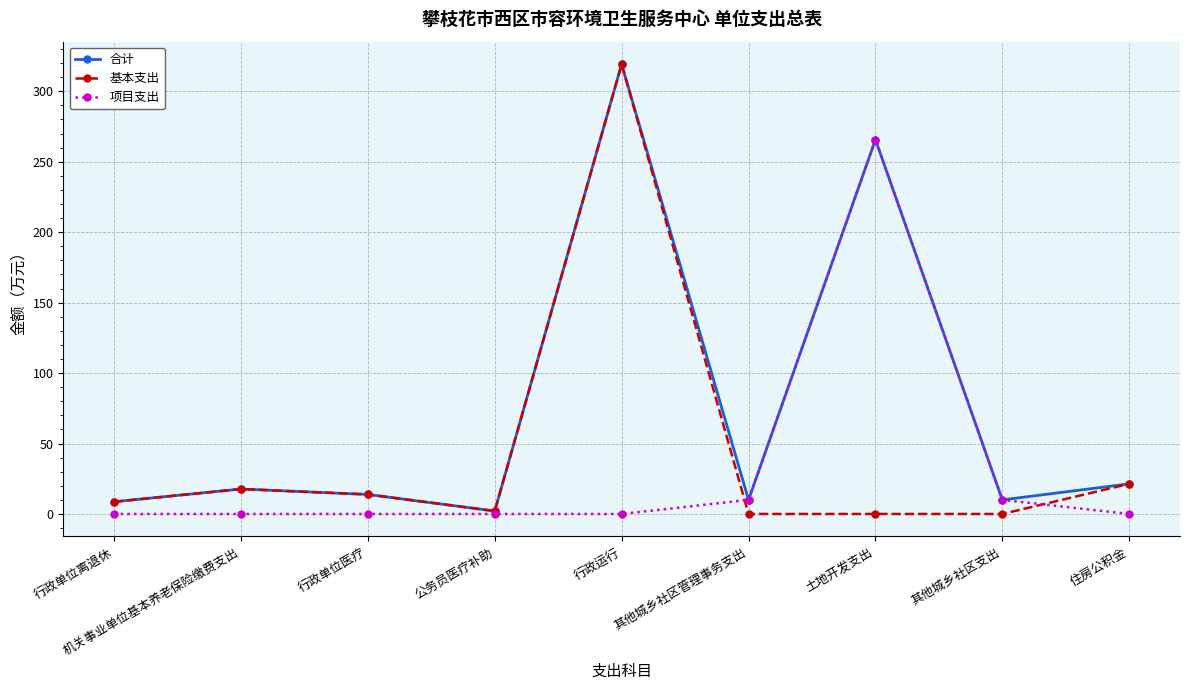

What is the value of the 合计 point at the 7th from the left?

265.7